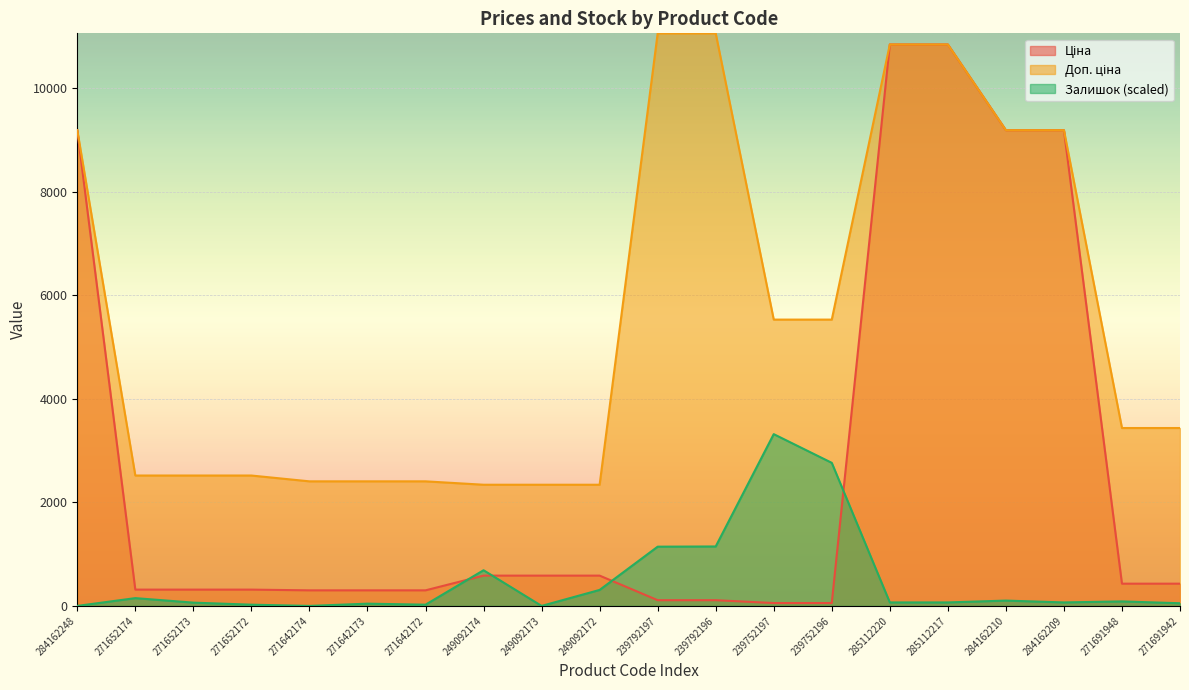

What are all the series names shown in the legend?

Ціна, Доп. ціна, Залишок